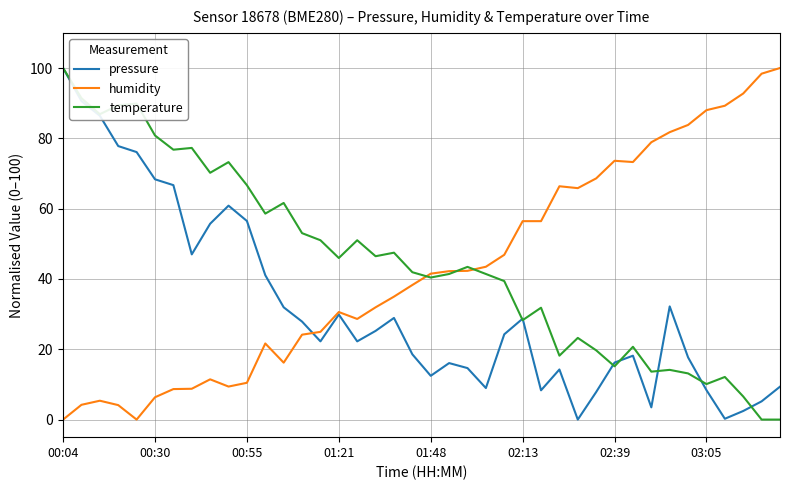

What is the highest value of the temperature series?

100.0